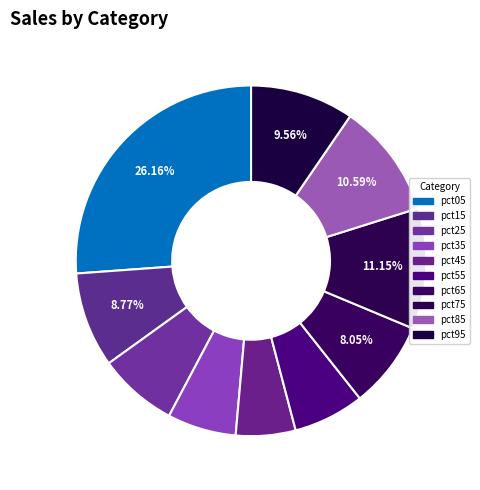

Is the sum of pct25 and pct35 greater than half?

No